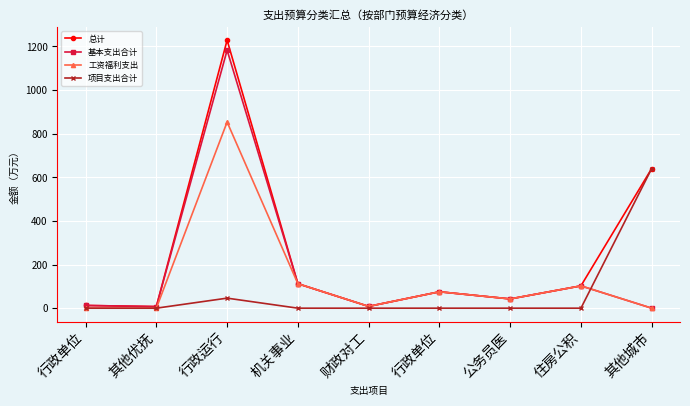

What is the difference between the maximum and second lowest values in the 工资福利支出 series?

853.2